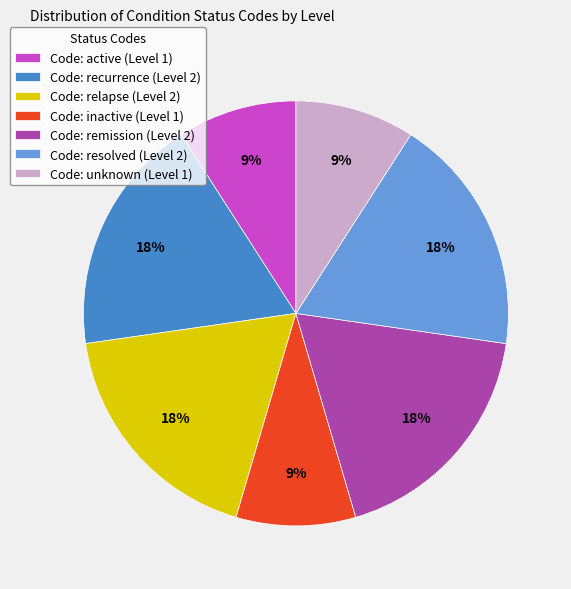

What percentage is the Code: relapse (Level 2) slice, to the nearest percent?

18%